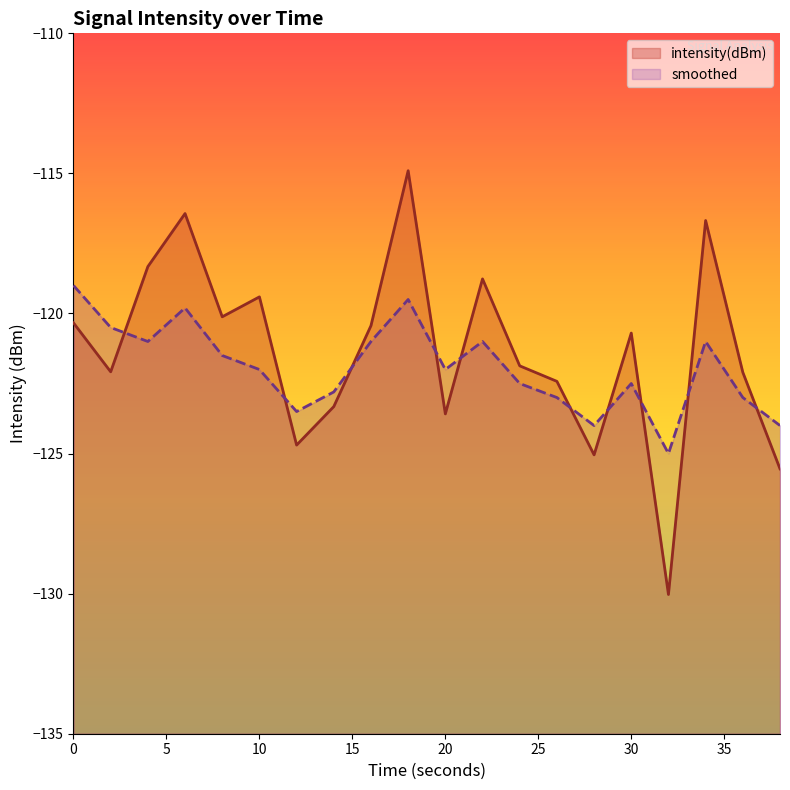

The smoothed series shows -58.4 at 4. True or false?

False